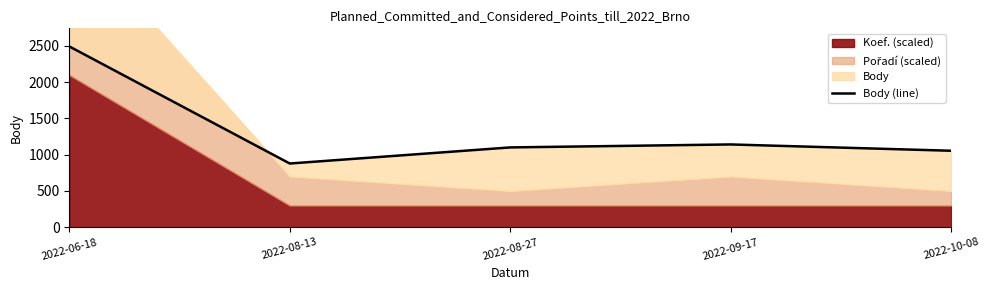

What is the label of the 1st point from the left?

2022-06-18